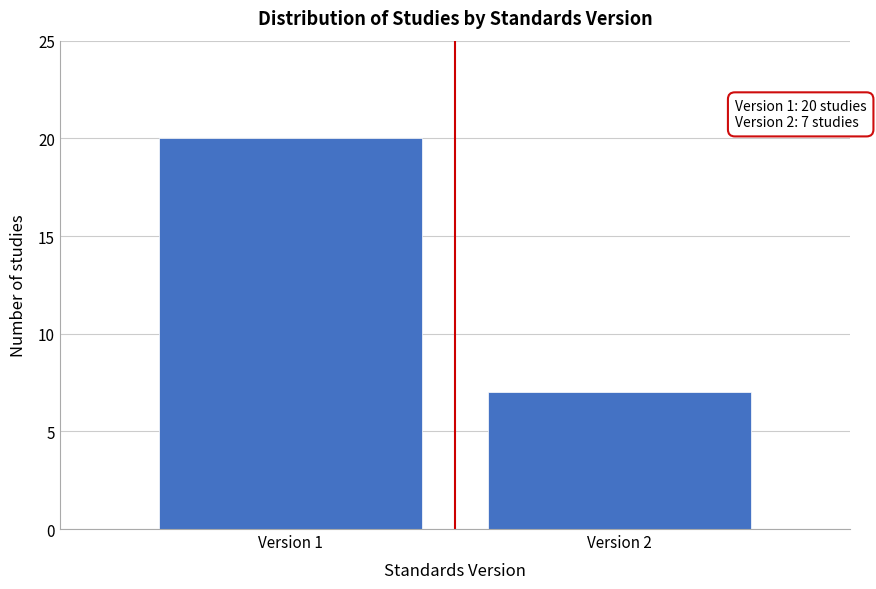

Reading left to right, transcribe all the data shown in this chart.

Version 1=20	Version 2=7